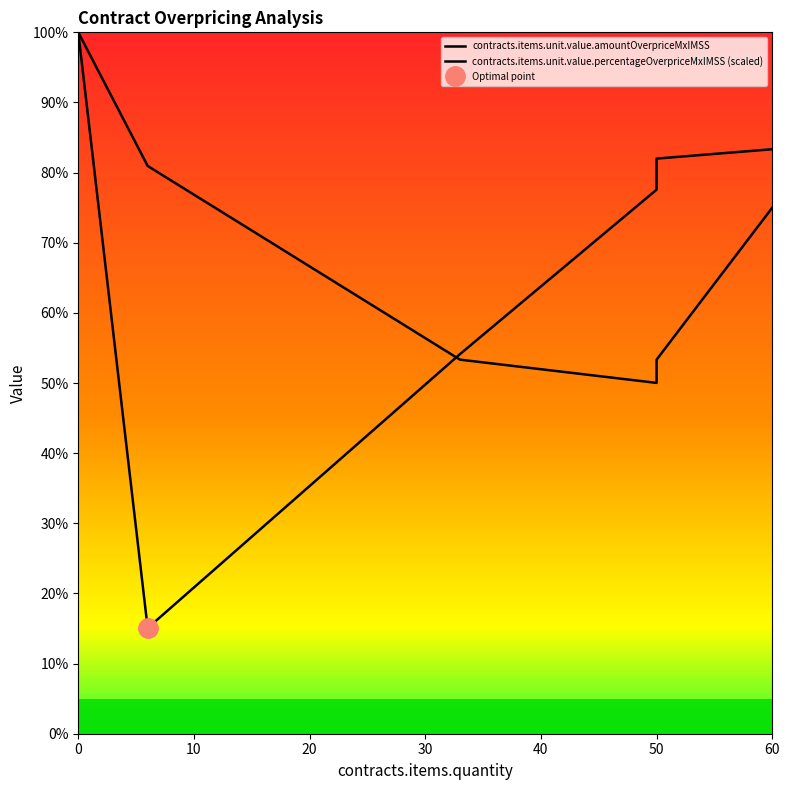

At which label is contracts.items.unit.value.percentageOverpriceMxIMSS (scaled) closest to 4500?

60